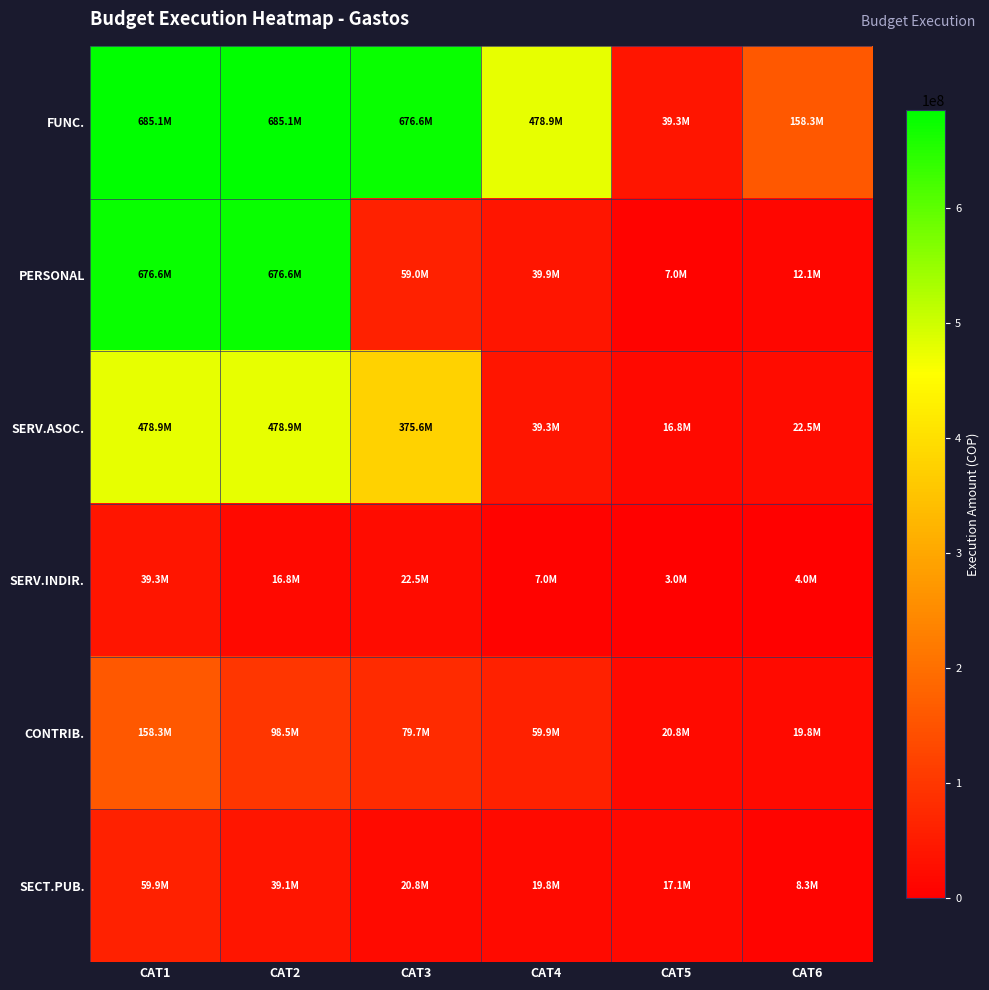

At how many categories does at least one series exceed 419701420?

4